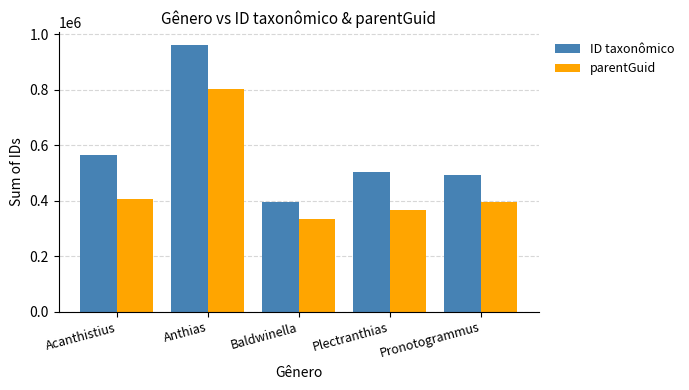

What is the minimum value for parentGuid?

333577